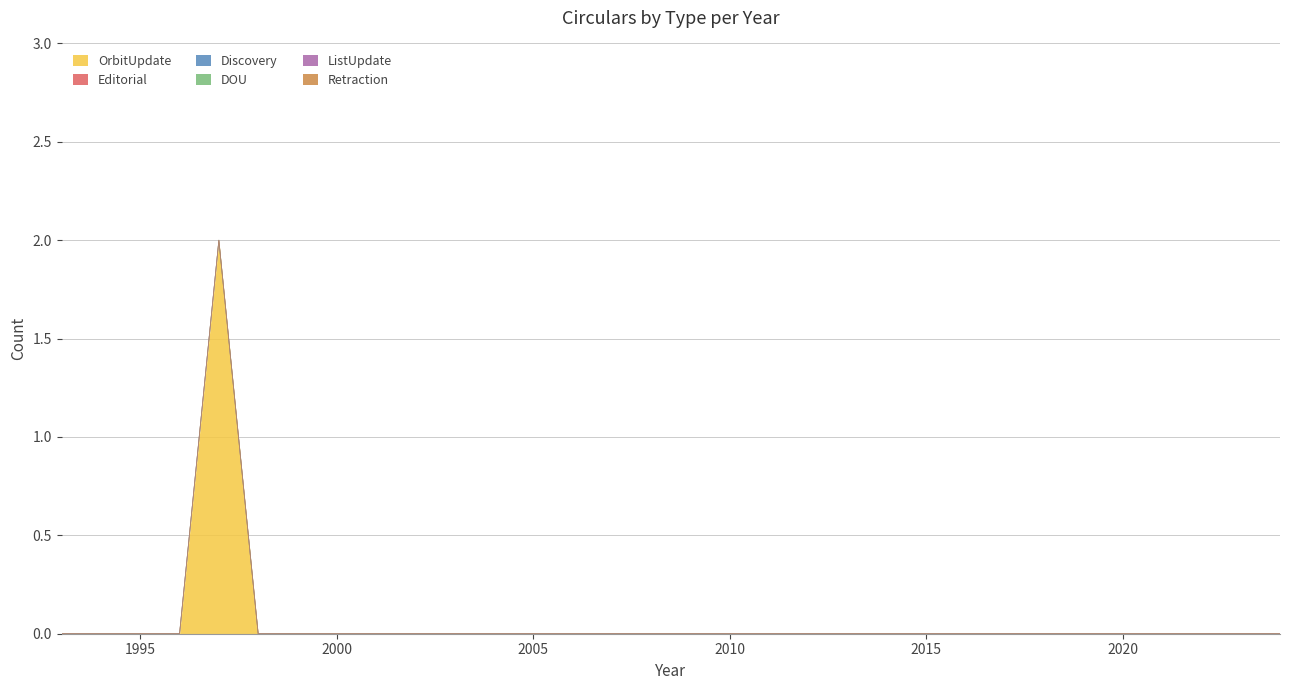

True or false: Discovery has a value of 0 at 2023.

True